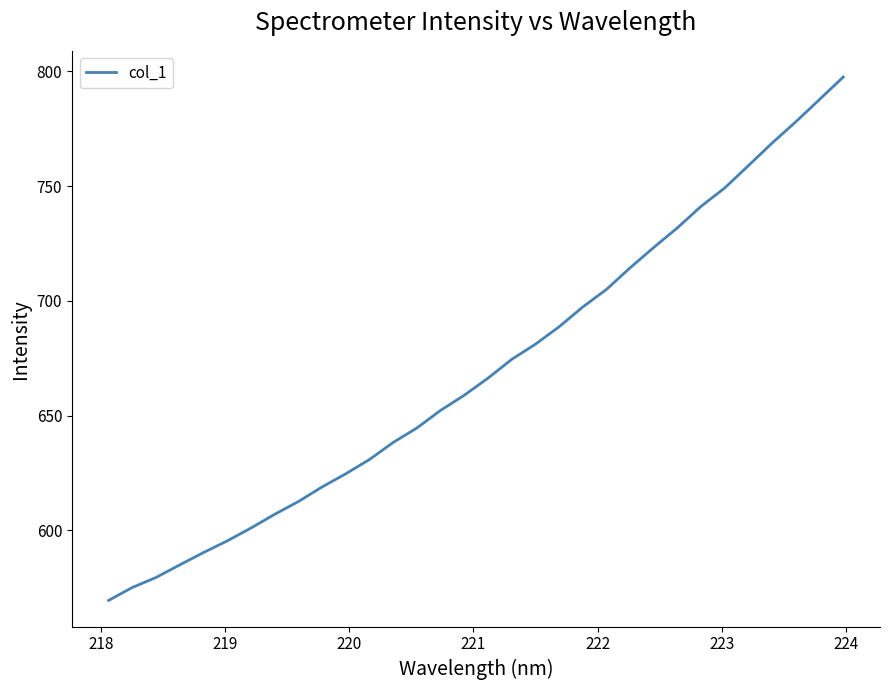

What is the difference between the maximum and minimum values?

228.0